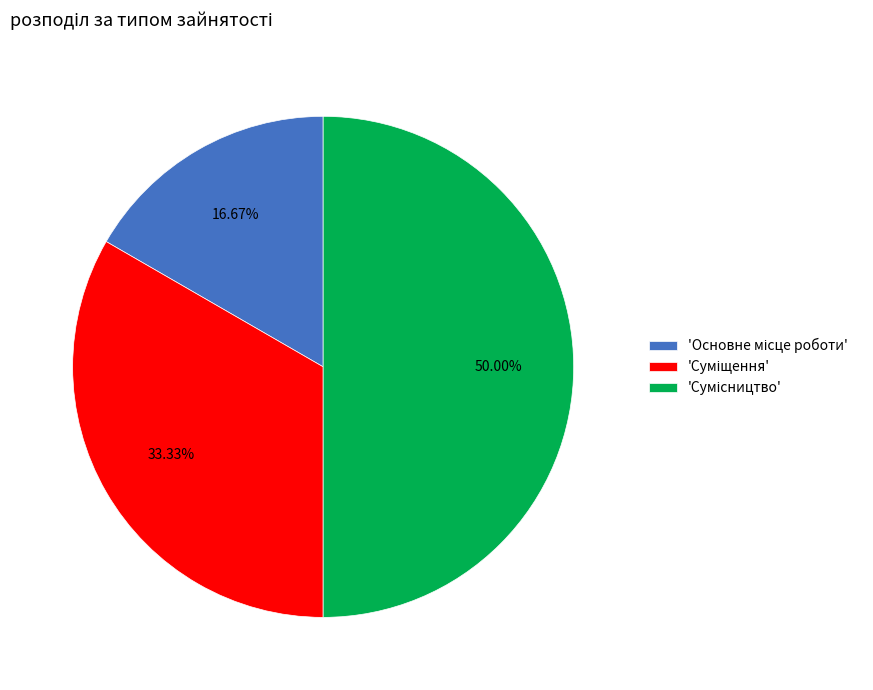

Which slice is the smallest?

Основне місце роботи